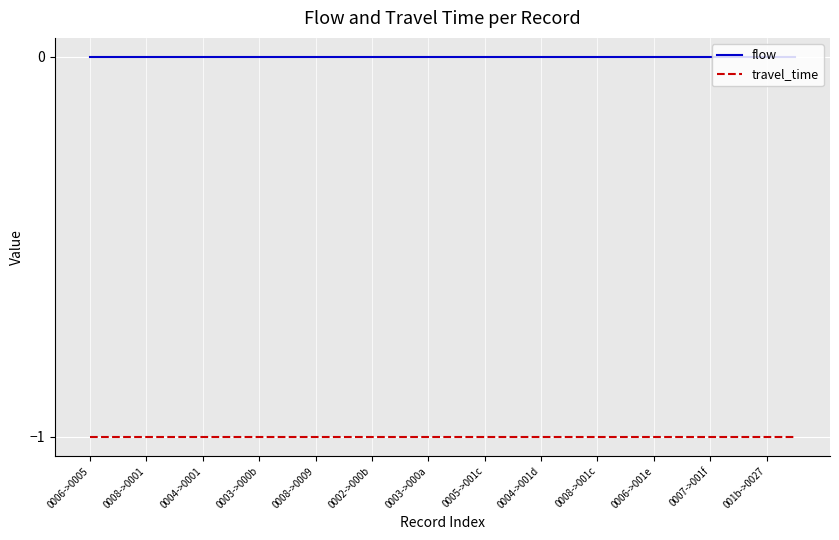

Reading right to left, list all the values displayed in this chart.

flow: 0	0	0	0	0	0	0	0	0	0	0	0	0	0	0	0	0	0	0	0	0	0	0	0	0	0
travel_time: -1	-1	-1	-1	-1	-1	-1	-1	-1	-1	-1	-1	-1	-1	-1	-1	-1	-1	-1	-1	-1	-1	-1	-1	-1	-1